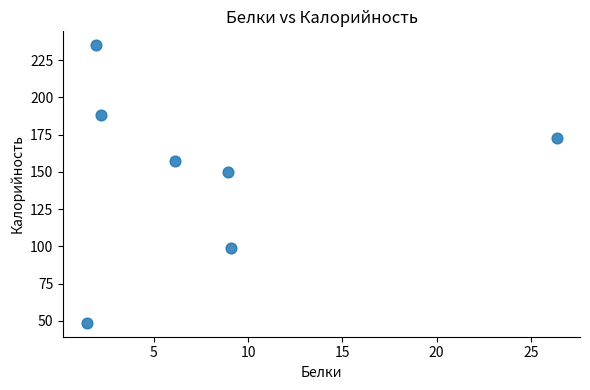

What is the average X value?

8.0